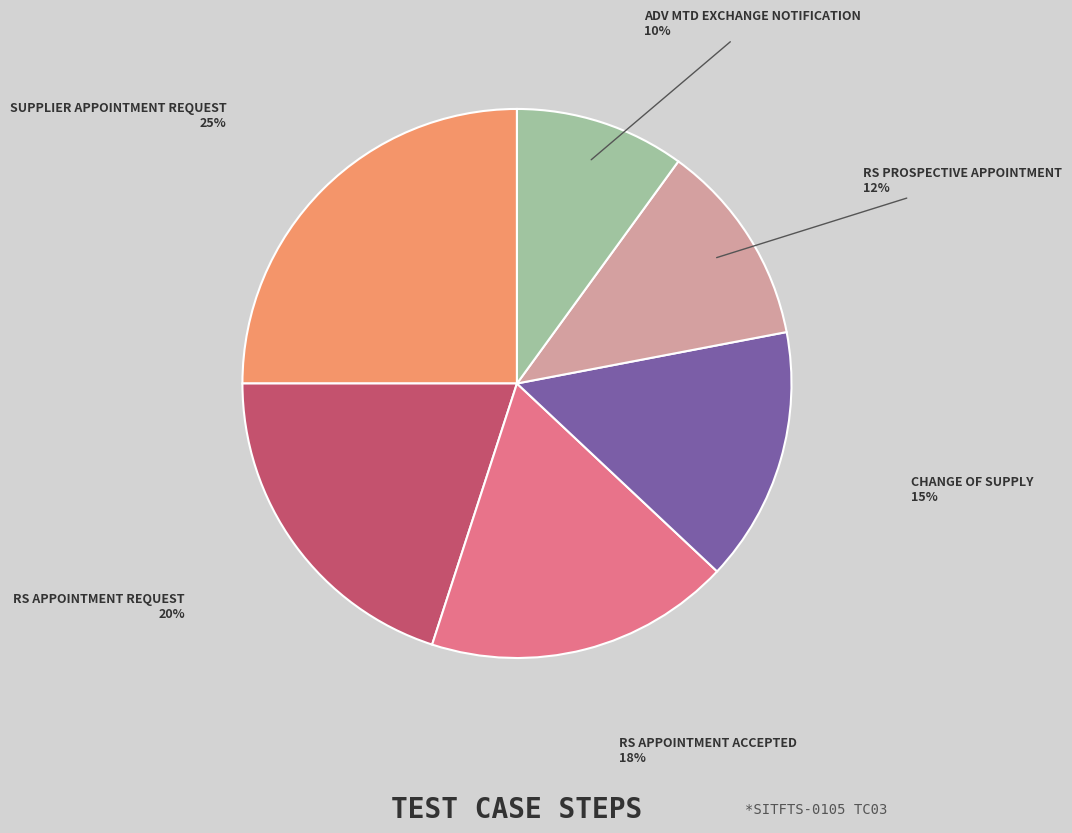

Does any single category account for the majority?

No